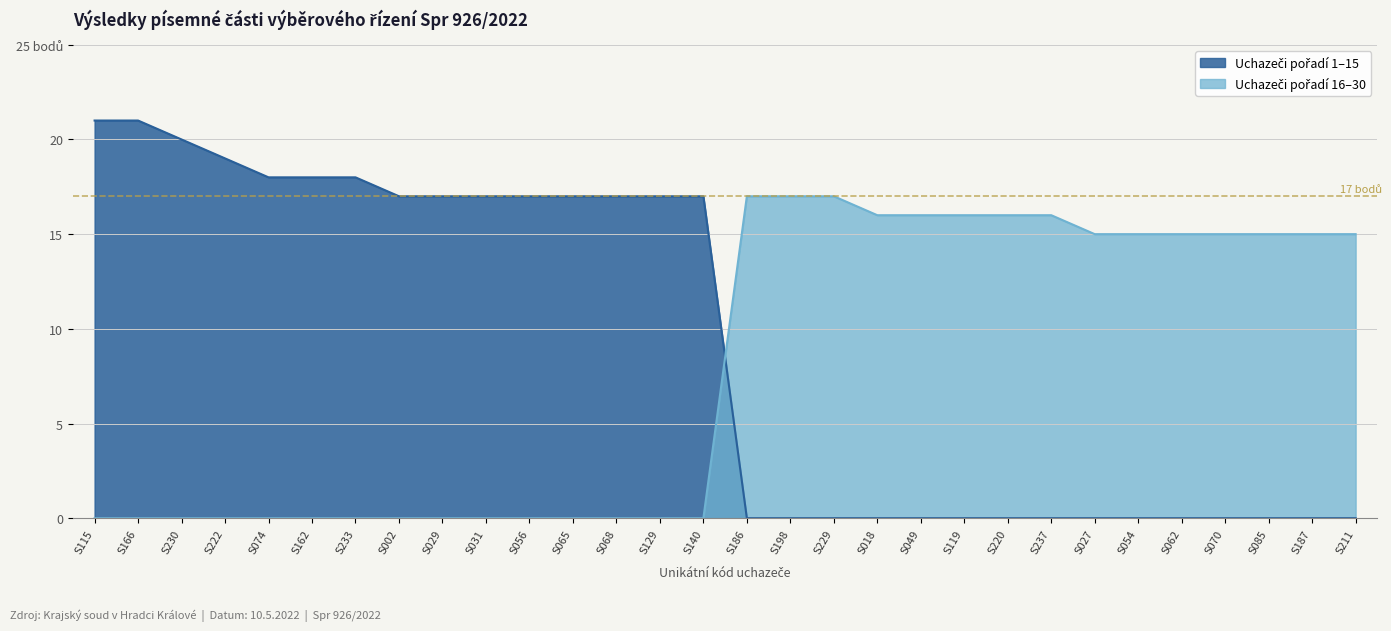

Reading left to right, list all the values displayed in this chart.

Left group (rank 1-15): S115=21	S166=21	S230=20	S222=19	S074=18	S162=18	S233=18	S002=17	S029=17	S031=17	S056=17	S065=17	S068=17	S129=17	S140=17	S186=0	S198=0	S229=0	S018=0	S049=0	S119=0	S220=0	S237=0	S027=0	S054=0	S062=0	S070=0	S085=0	S187=0	S211=0
Right group (rank 16-30): S115=0	S166=0	S230=0	S222=0	S074=0	S162=0	S233=0	S002=0	S029=0	S031=0	S056=0	S065=0	S068=0	S129=0	S140=0	S186=17	S198=17	S229=17	S018=16	S049=16	S119=16	S220=16	S237=16	S027=15	S054=15	S062=15	S070=15	S085=15	S187=15	S211=15